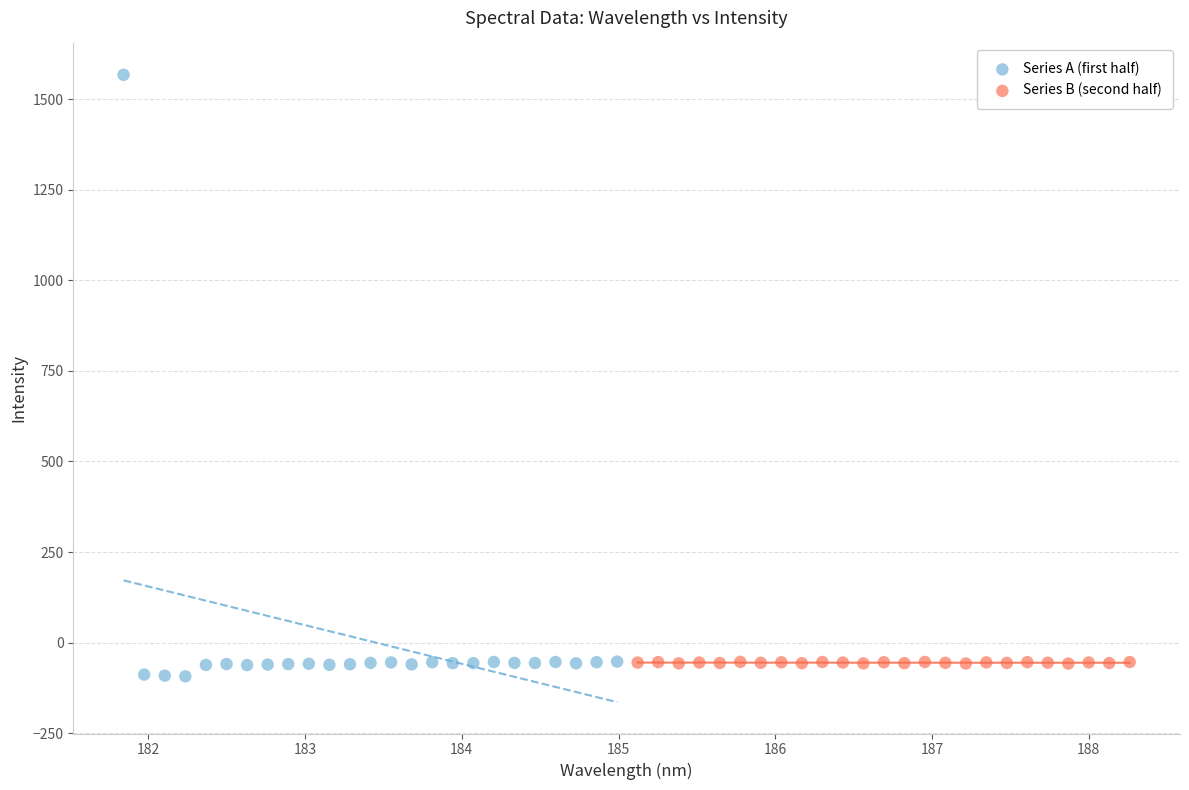

What are all the series names shown in the legend?

Series A (first half), Series B (second half)